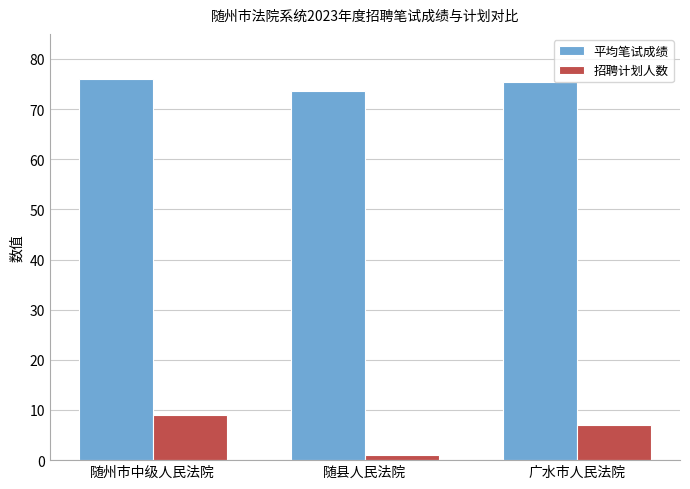

Reading right to left, list all the values displayed in this chart.

平均笔试成绩: 75.4	73.7	76.1
招聘计划人数: 7.0	1.0	9.0